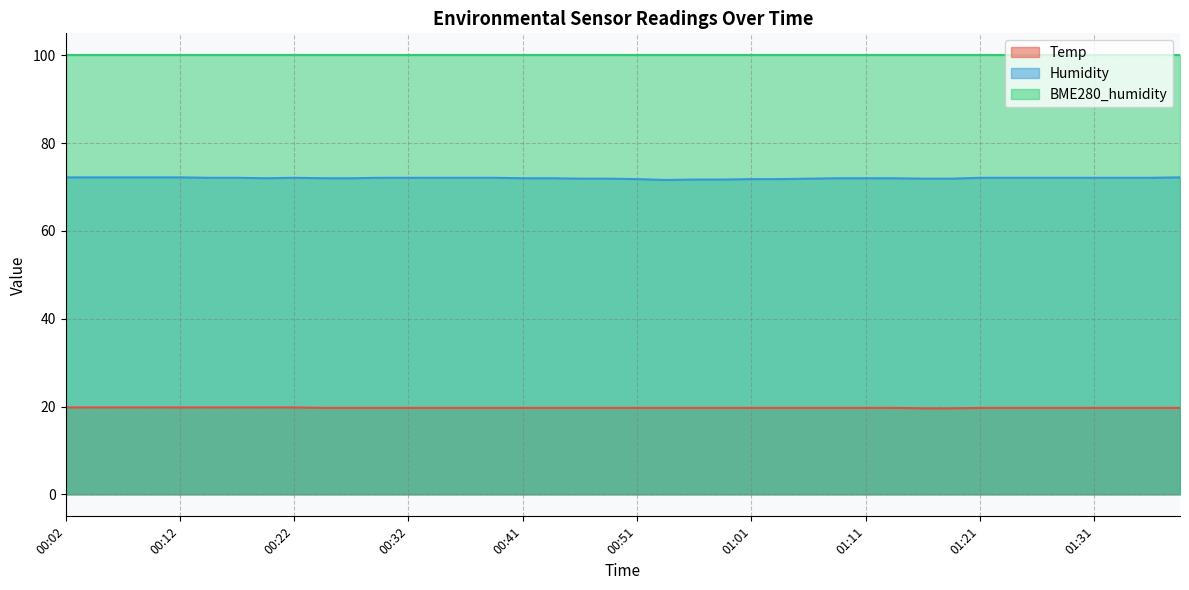

True or false: Humidity has more than 2 interior local peaks.

False